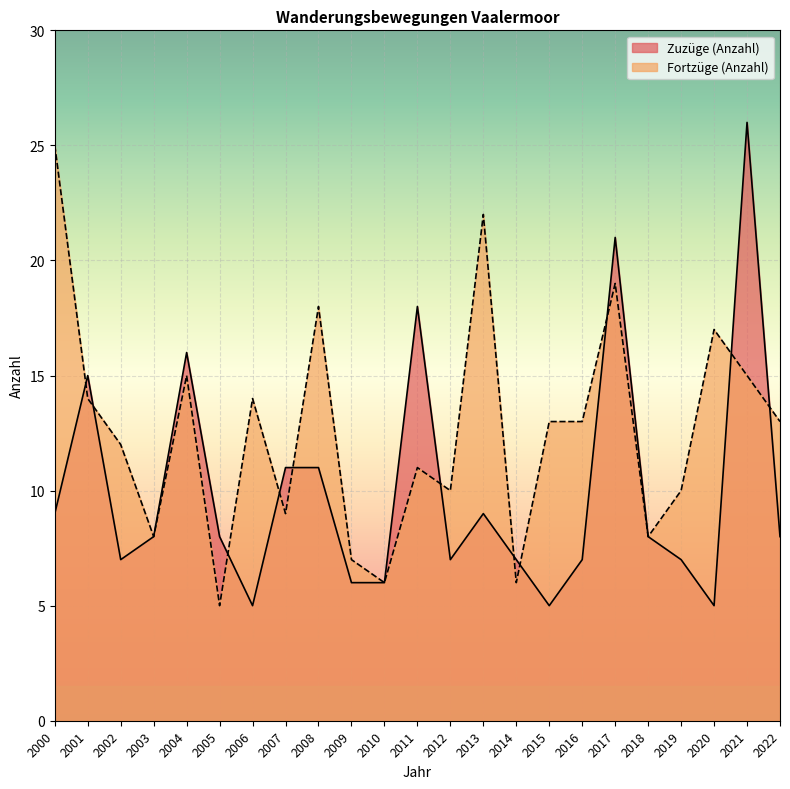

True or false: Fortzüge (Anzahl) has a value of 2 at 2007.

False